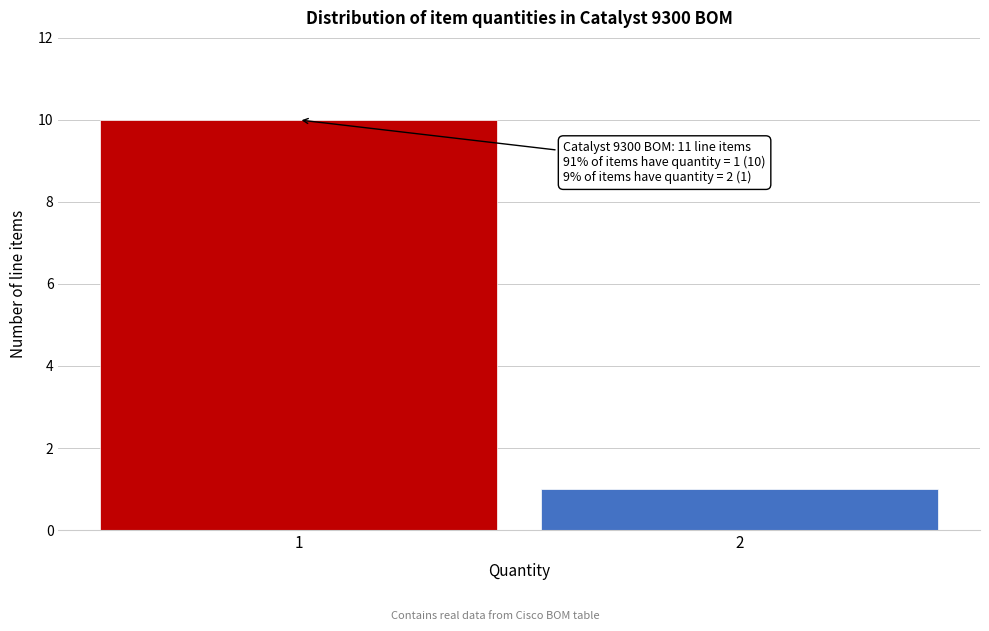

Reading right to left, list all the values displayed in this chart.

1	10